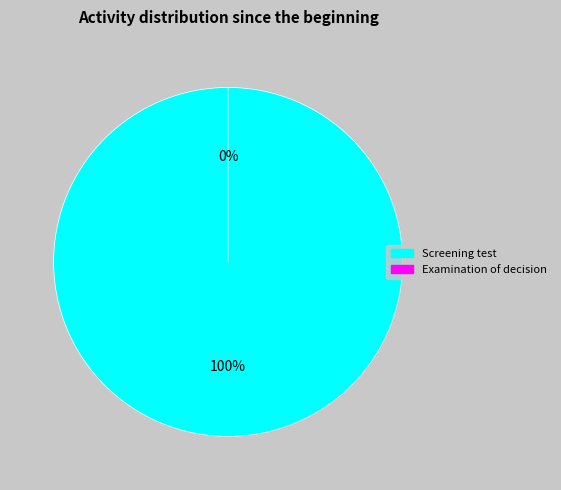

What is the largest slice in the pie chart?

Screening test